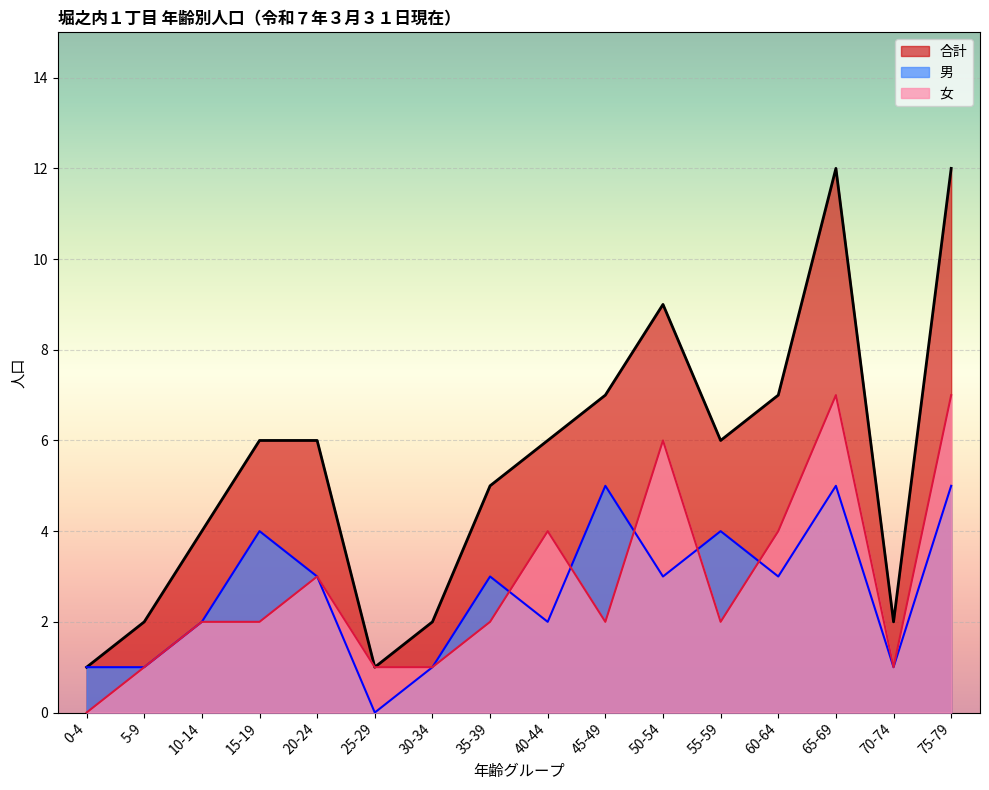

What is the sum of all 女 values?

45